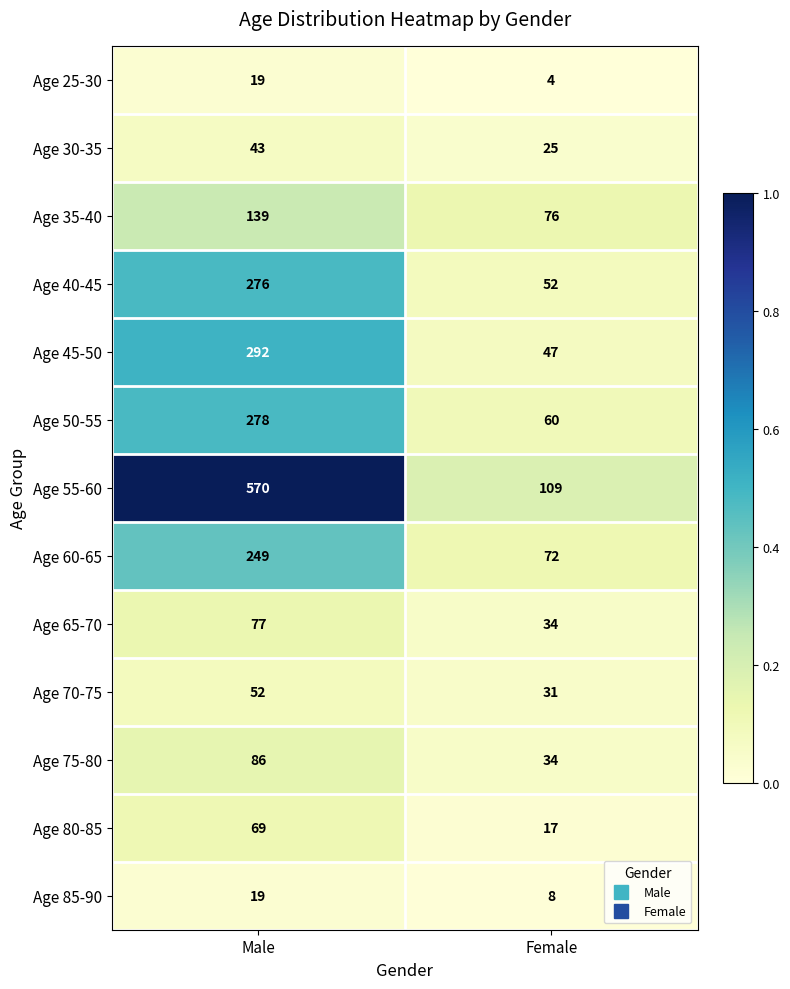

Which category has the lowest value in the Age 60-65 series?

Female